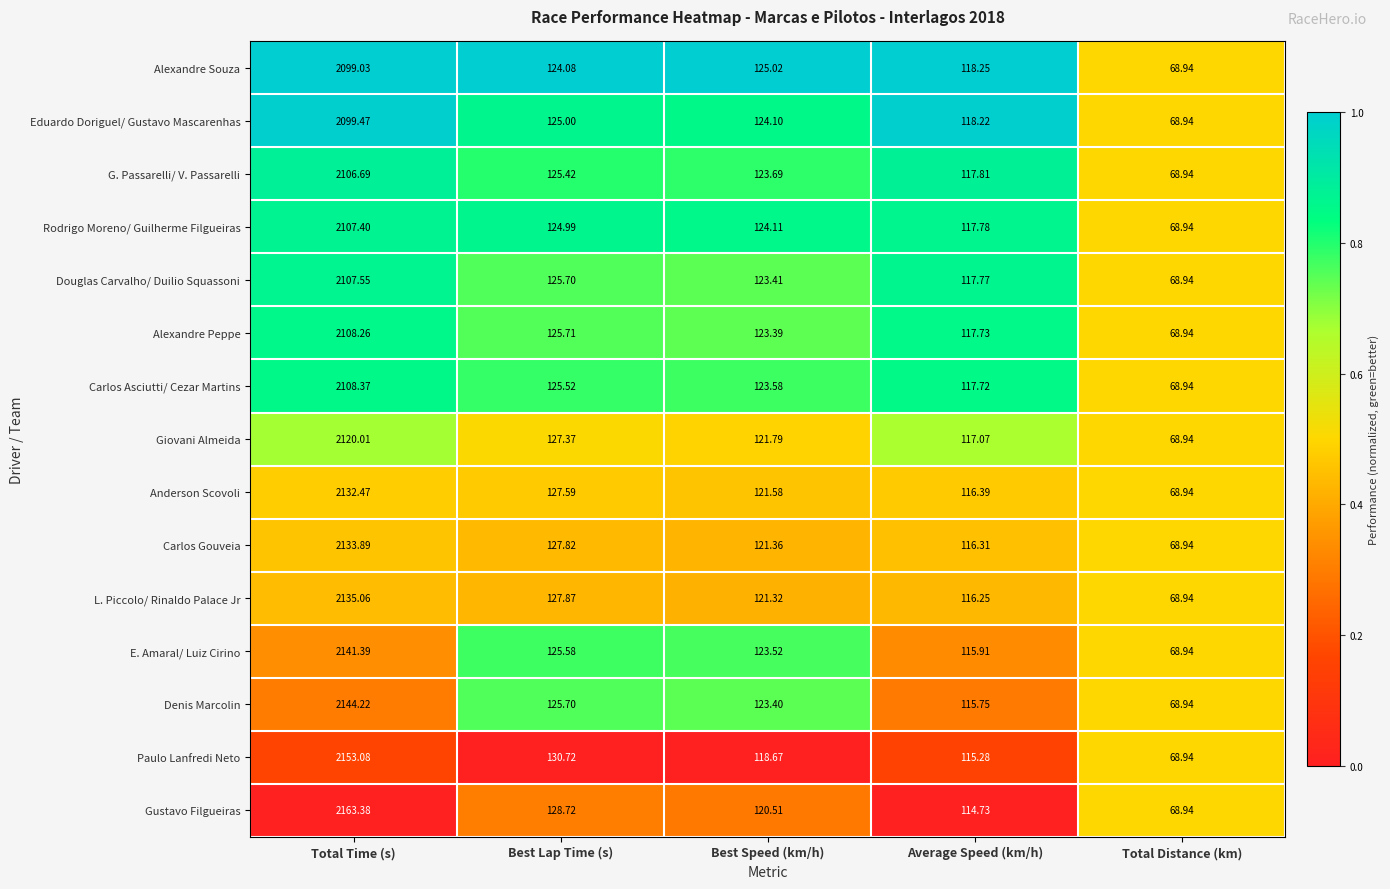

What is the maximum value shown in the chart?

2163.4